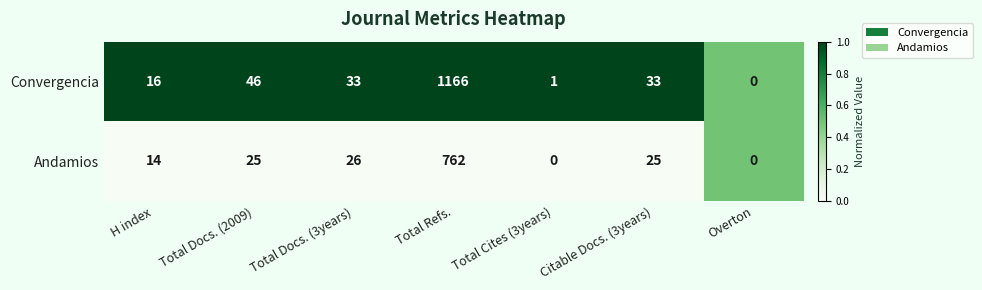

What is the difference between the highest and lowest values at Total Docs. (3years)?

7